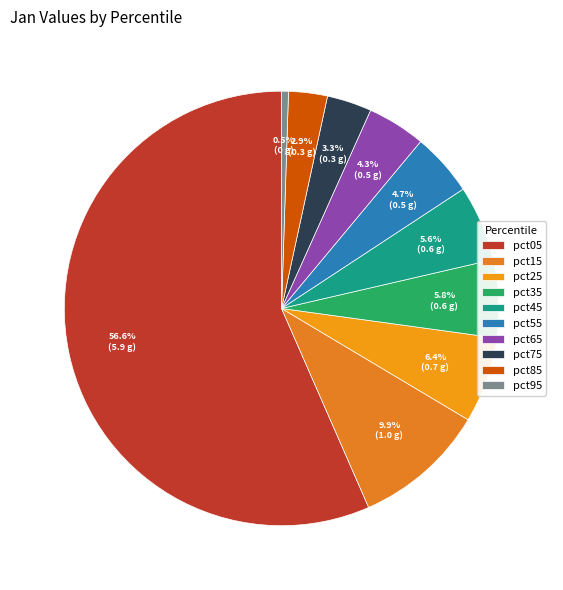

Between pct65 and pct25, which is larger?

pct25